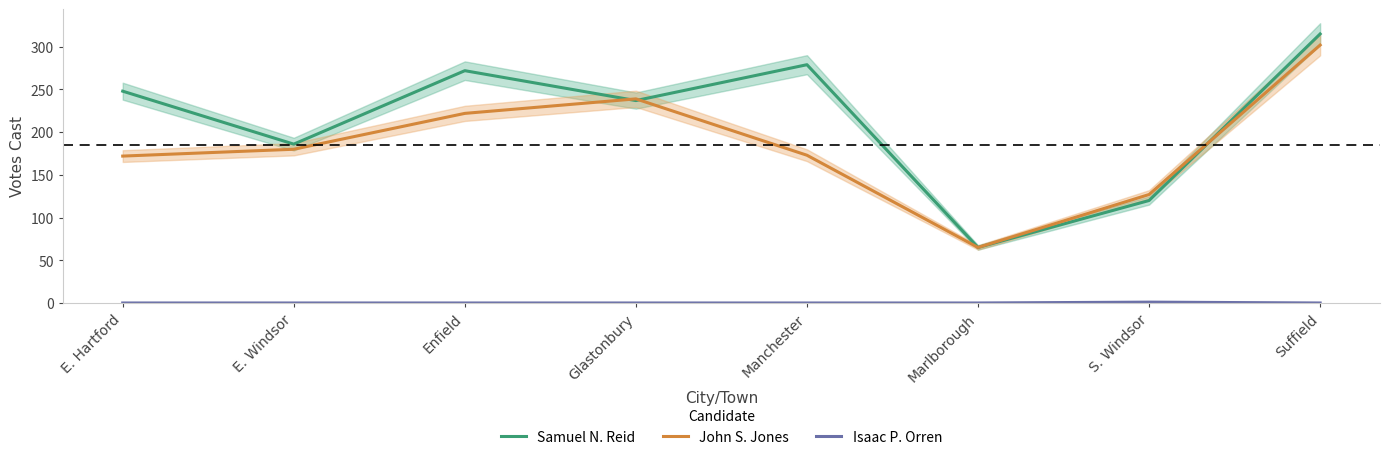

True or false: Samuel N. Reid has more than 2 points higher than both neighbors.

False